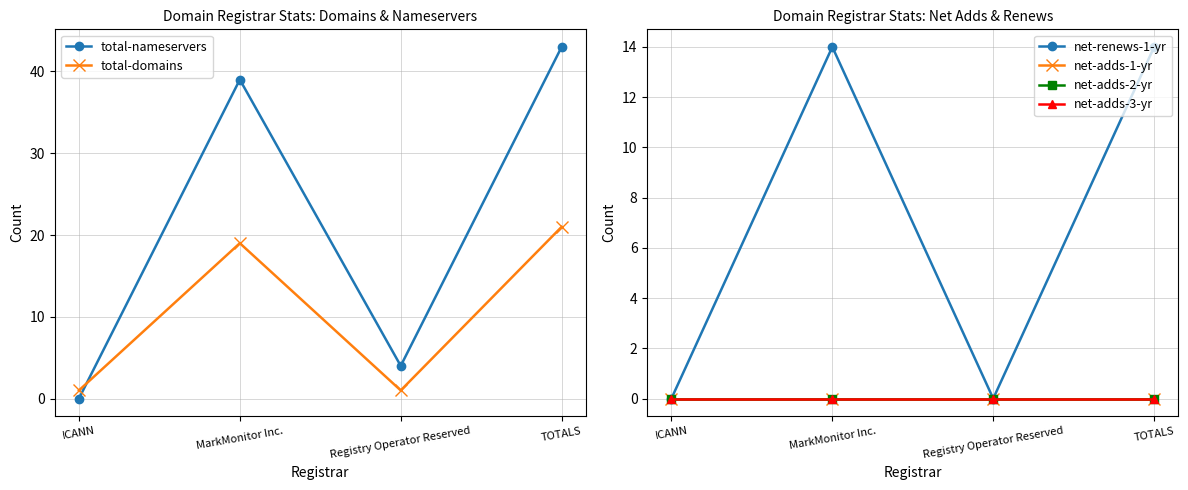

What is the maximum value for total-nameservers?

43